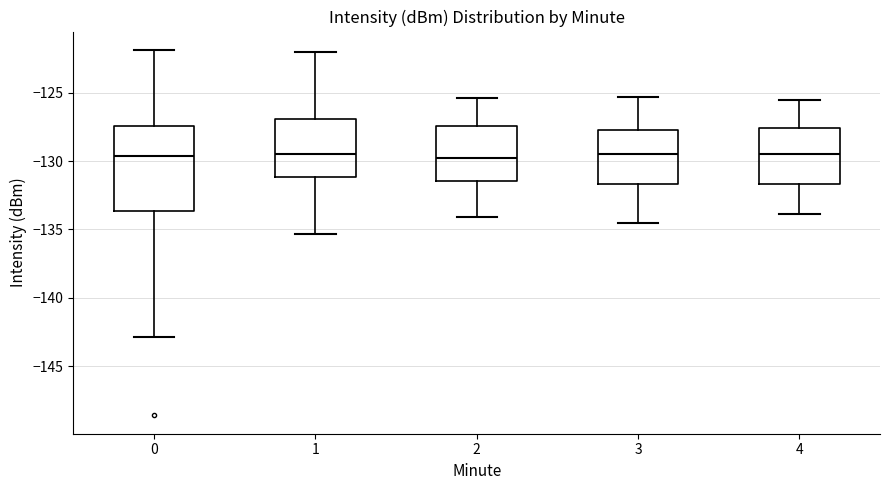

Reading left to right, read every box against the y-axis: the position of its median line, the range the box covers, and the ends of its whiskers. The values are not printed on the chart, so give them approximately, as read against the axis.

0: median -129.5, box -133.5 to -127.5, whiskers -143.0 to -122.0
1: median -129.5, box -131.0 to -127.0, whiskers -135.5 to -122.0
2: median -130.0, box -131.5 to -127.5, whiskers -134.0 to -125.5
3: median -129.5, box -131.5 to -127.5, whiskers -134.5 to -125.5
4: median -129.5, box -131.5 to -127.5, whiskers -134.0 to -125.5